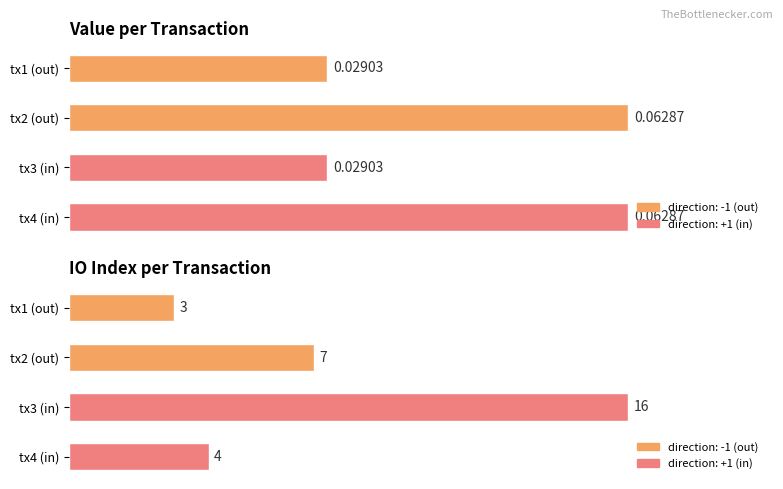

How many data points in io_index are above 7?

1